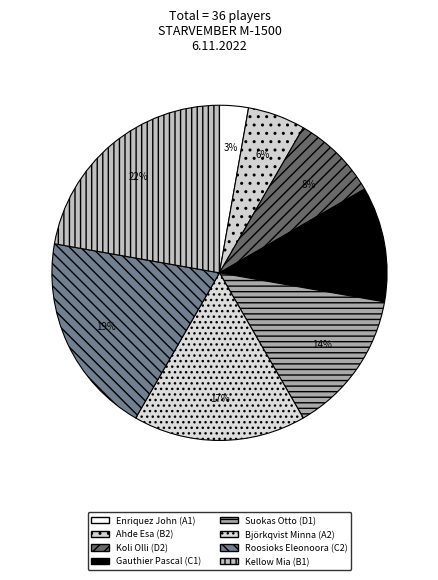

What is the total percentage of Suokas Otto and Enriquez John?

16.7%